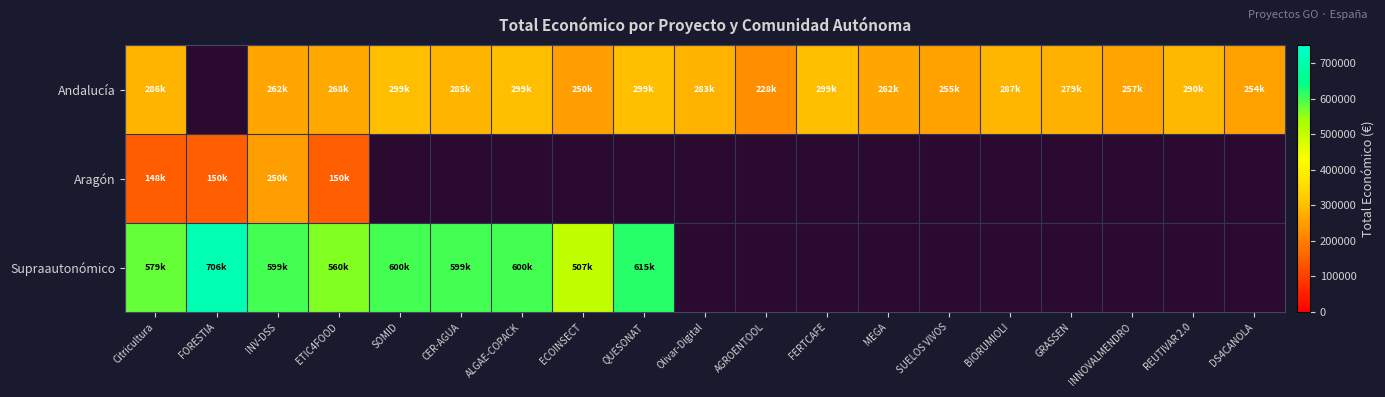

What is the minimum value shown in the chart?

148534.0